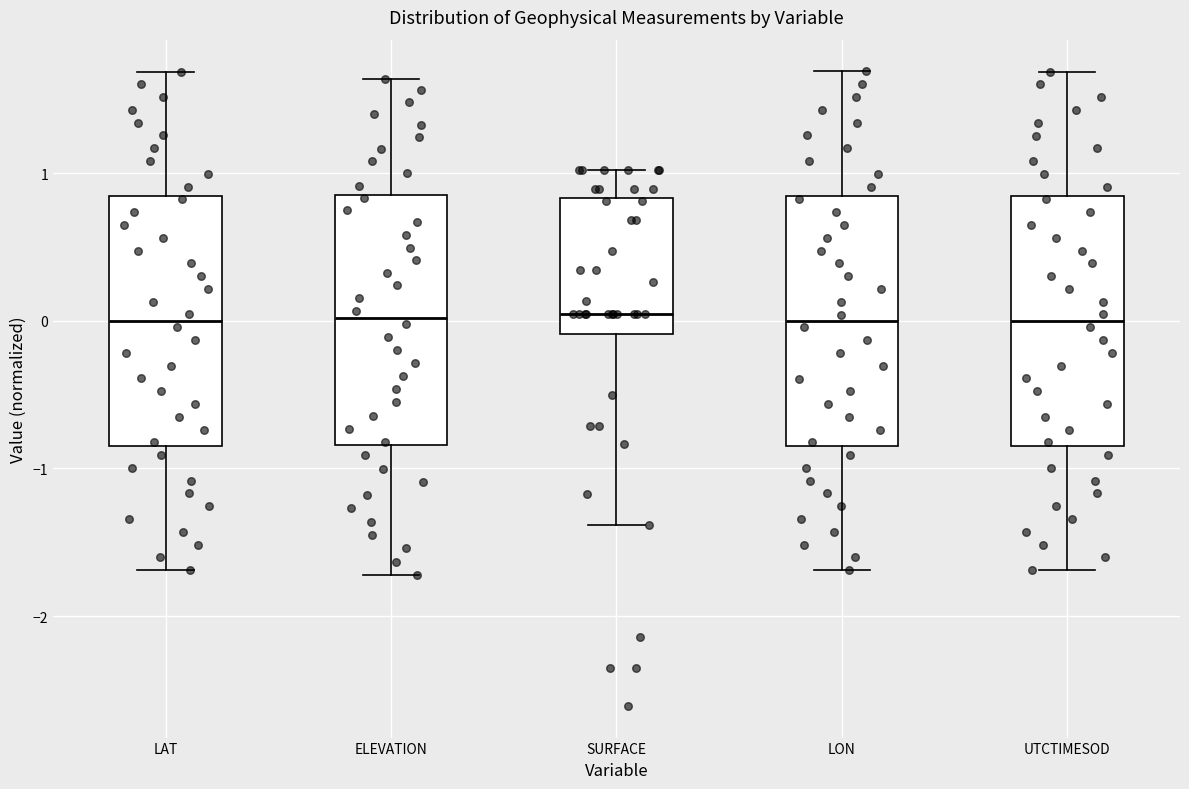

Reading left to right, transcribe this box plot: for each box, give where its median line is, the range the box spans, and where its two whiskers end, as read against the y-axis. The values are not printed on the chart, so give them approximately, as read against the axis.

LAT: median 0.0, box -0.8 to 0.8, whiskers -1.7 to 1.7
ELEVATION: median 0.0, box -0.8 to 0.9, whiskers -1.7 to 1.6
SURFACE: median 0.0, box -0.1 to 0.8, whiskers -1.4 to 1.0
LON: median 0.0, box -0.8 to 0.8, whiskers -1.7 to 1.7
UTCTIMESOD: median 0.0, box -0.8 to 0.8, whiskers -1.7 to 1.7